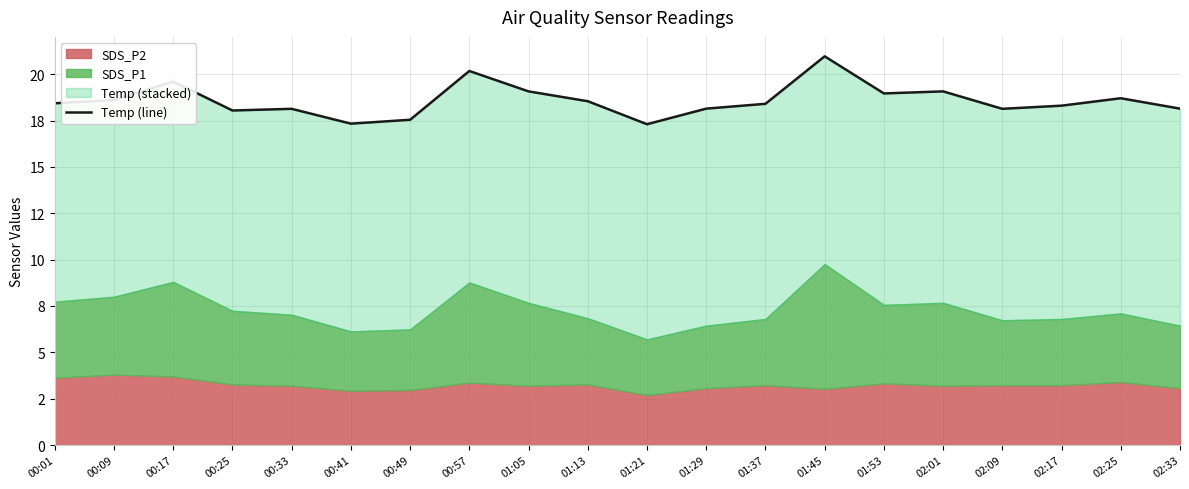

Where is the first local minimum?

00:25